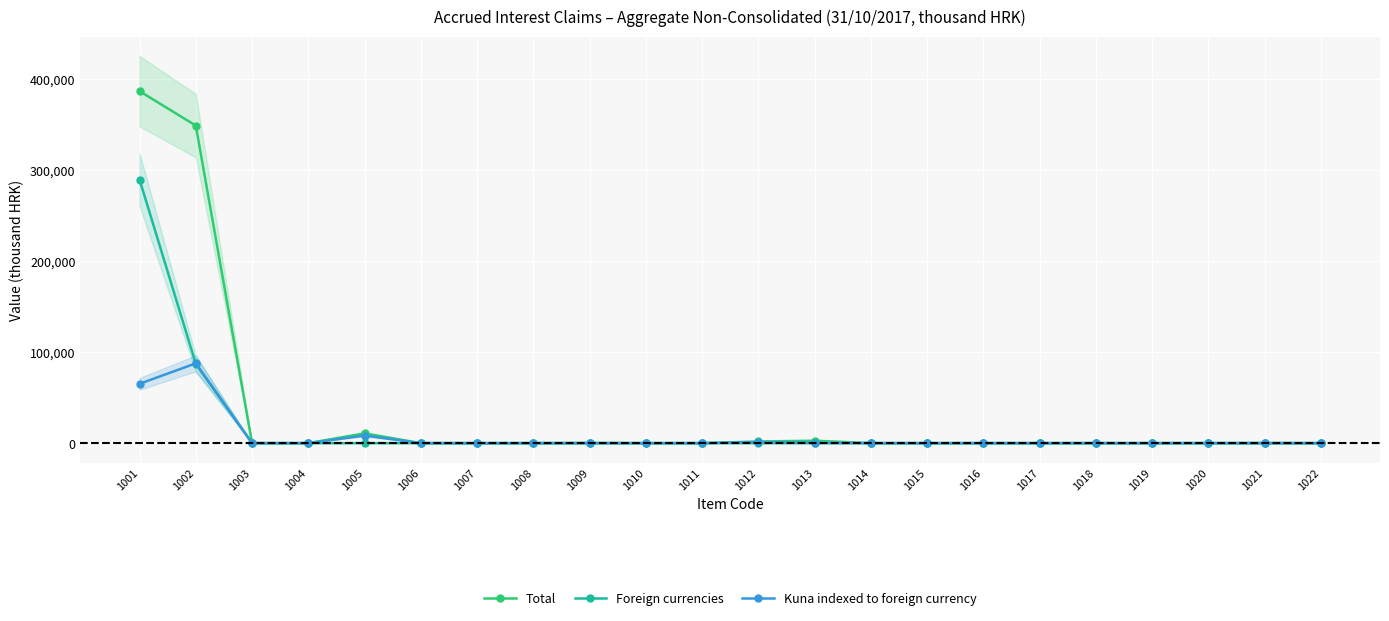

Reading left to right, list all the values displayed in this chart.

Total: 1001=386371	1002=348582	1003=0	1004=0	1005=10746	1006=19	1007=0	1008=0	1009=213	1010=0	1011=1	1012=1814	1013=2673	1014=0	1015=2	1016=0	1017=0	1018=0	1019=0	1020=0	1021=74	1022=0
Foreign currencies: 1001=289299	1002=86993	1003=0	1004=0	1005=3	1006=0	1007=0	1008=0	1009=1	1010=0	1011=0	1012=27	1013=0	1014=0	1015=1	1016=0	1017=0	1018=0	1019=0	1020=0	1021=69	1022=0
Kuna indexed to foreign currency: 1001=65126	1002=87580	1003=0	1004=0	1005=8321	1006=0	1007=0	1008=0	1009=0	1010=0	1011=0	1012=1225	1013=430	1014=0	1015=0	1016=0	1017=0	1018=0	1019=0	1020=0	1021=0	1022=0